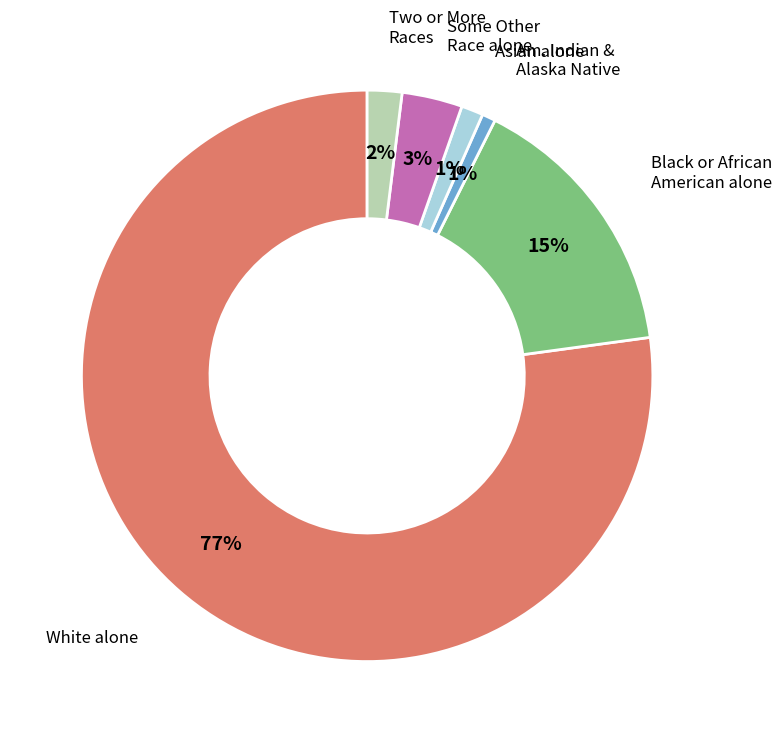

Does any single category account for the majority?

Yes